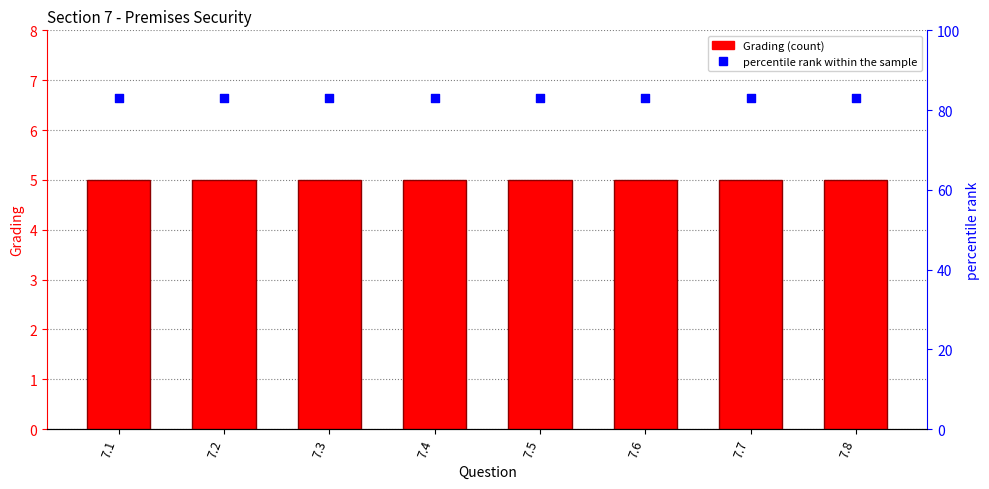

Which series has the widest spread of Y values?

Grading